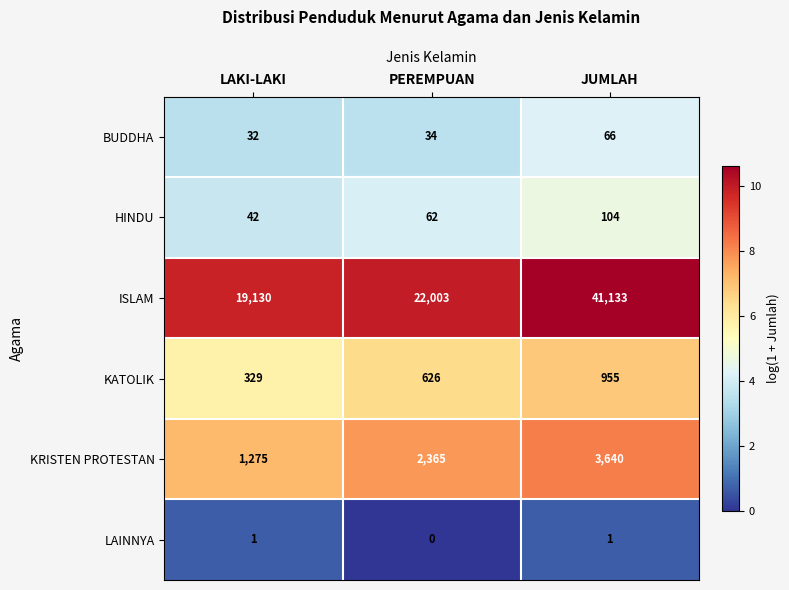

Which series has the largest total across all categories?

ISLAM